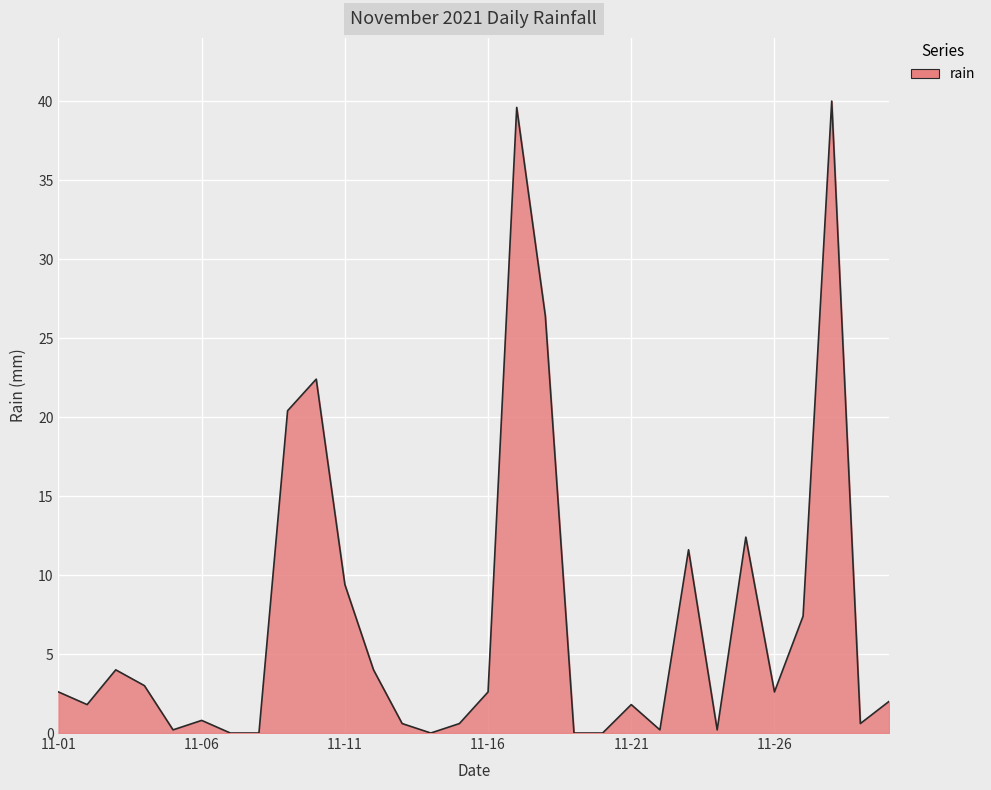

What is the greatest value displayed?

40.0